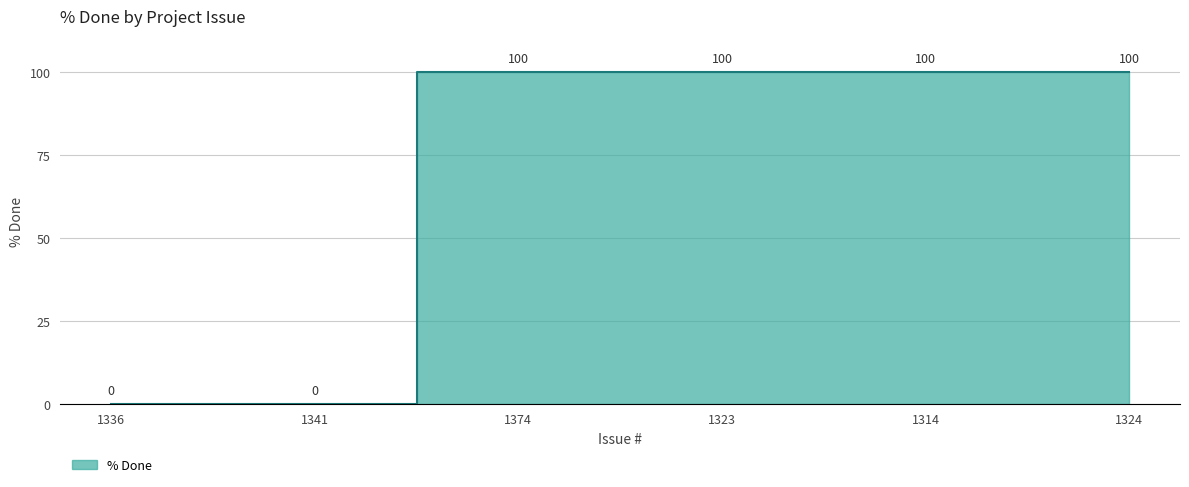

The value at 1314 is 153. True or false?

False